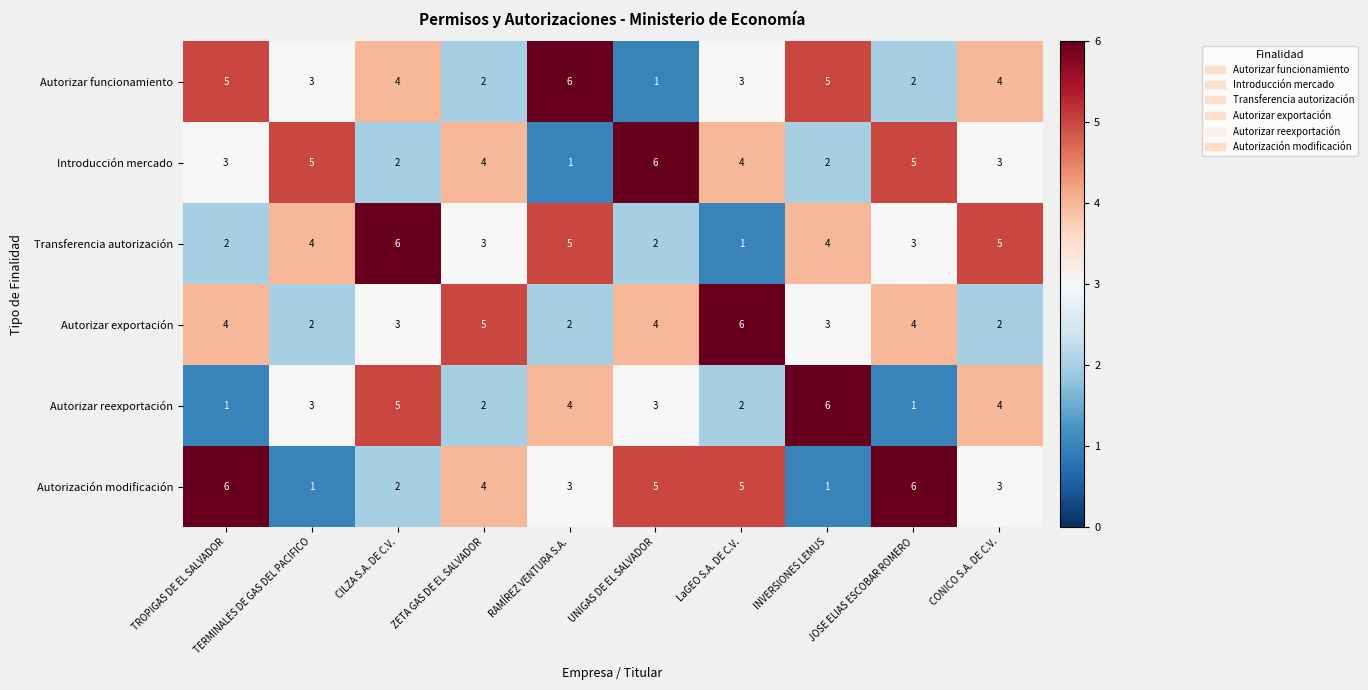

What is the average value of the Autorización modificación series?

4